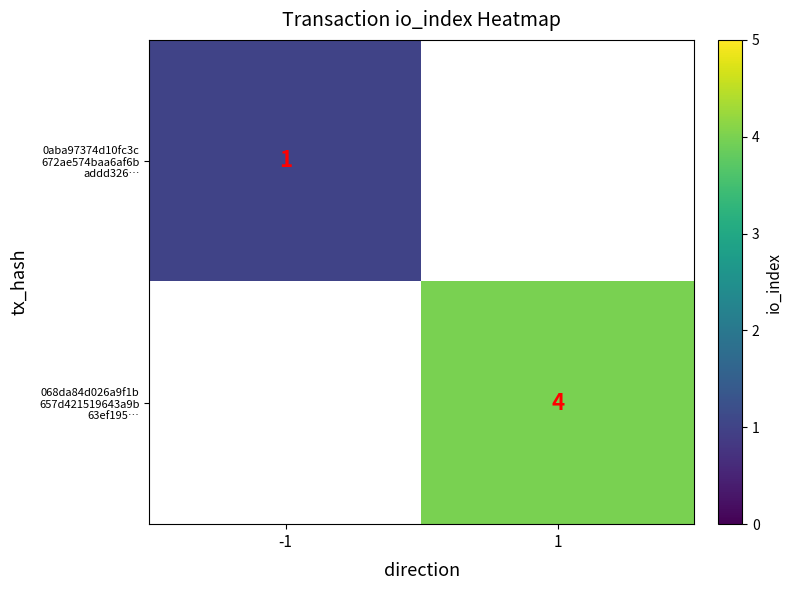

How many positive values does the 068da84d026a9f1b 657d421519643a9b 63ef195… series have?

1